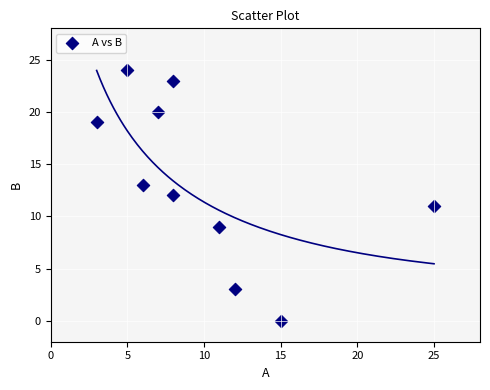

What is the range of Y values (max minus min)?

24